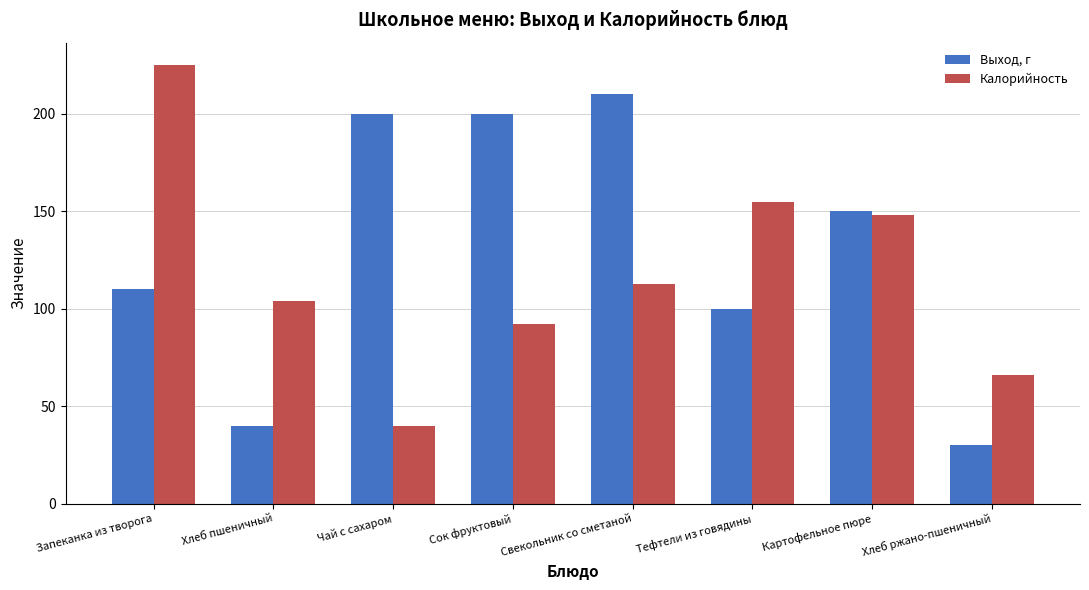

Which series has the widest spread of values?

Калорийность